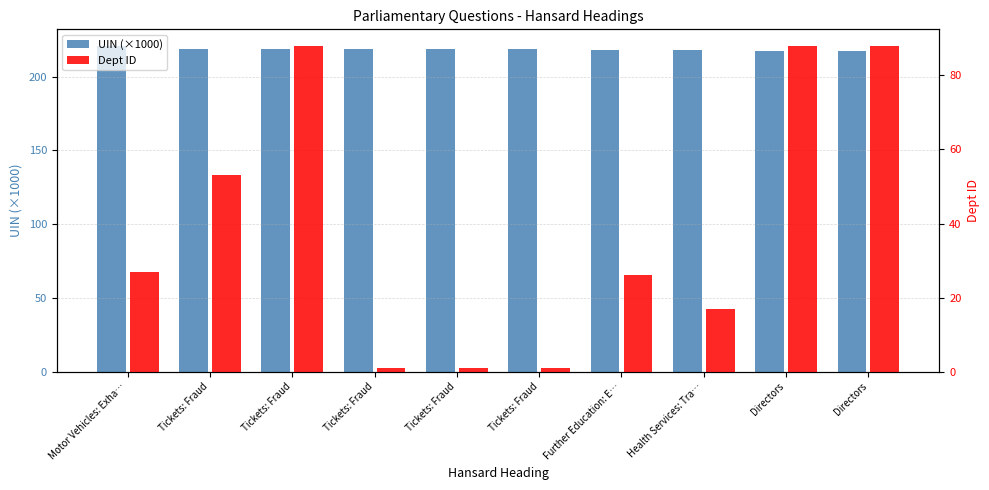

What is the difference between the Dept ID values at Tickets: Fraud and Tickets: Fraud?

87.0